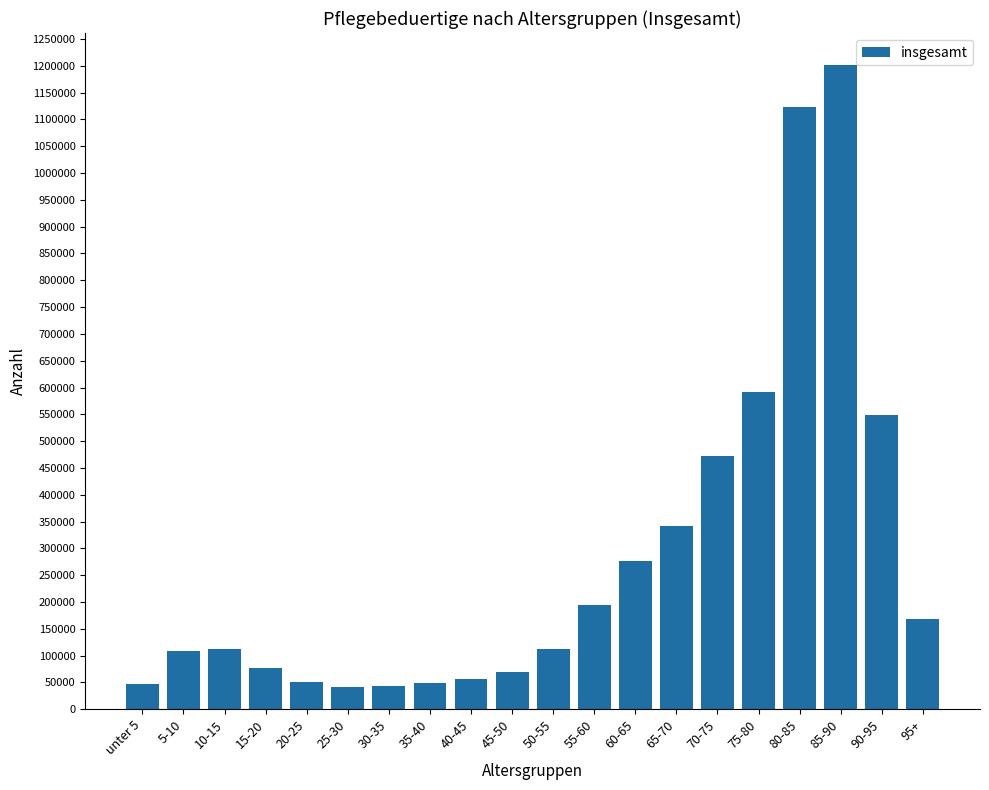

How many data points are less than 112231?

10